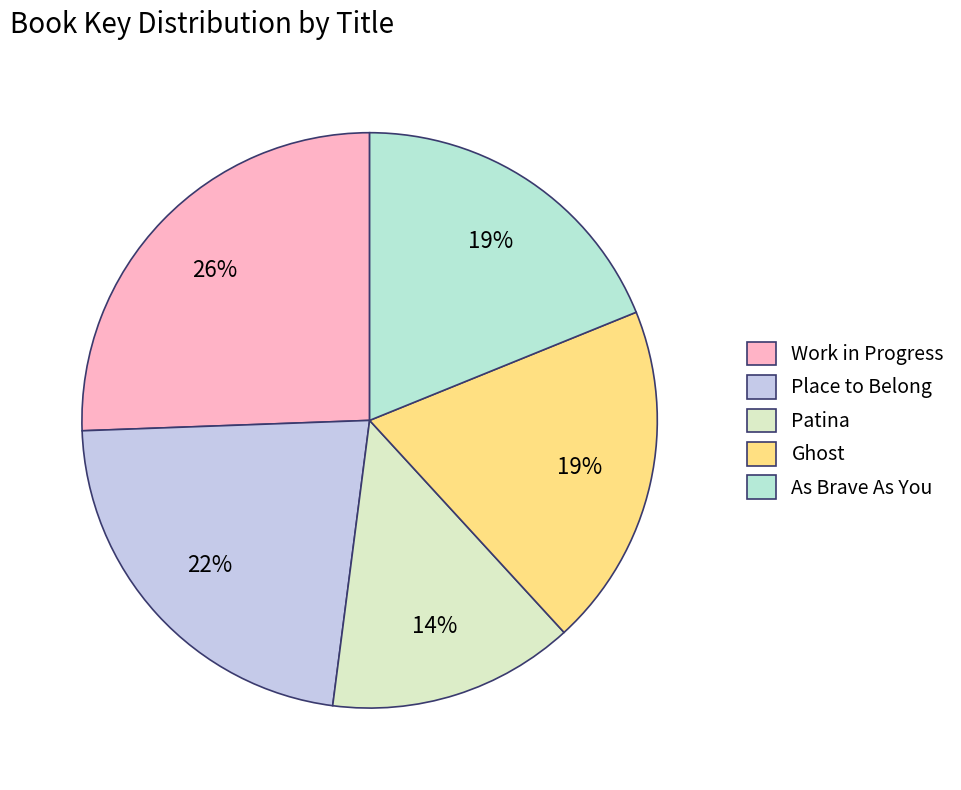

Is it true that Ghost is 19% of the pie?

True